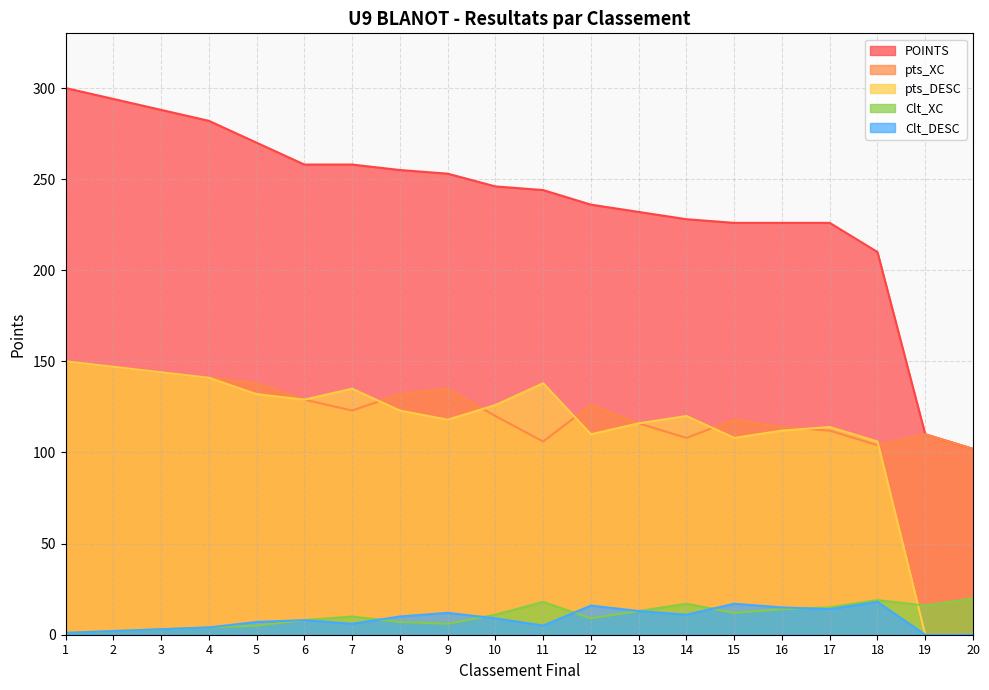

At which category is the sum across all series the highest?

1